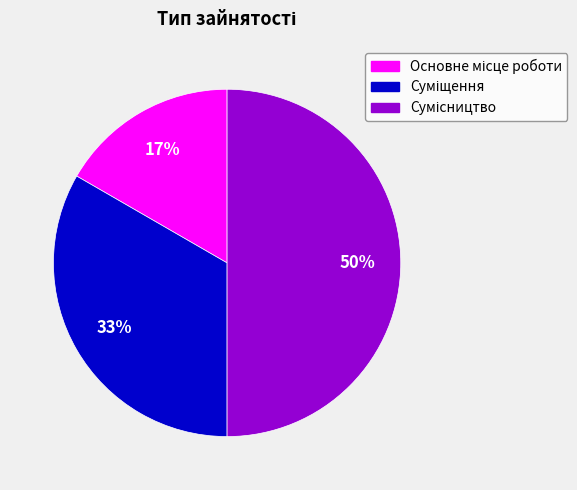

To the nearest percent, what is the average slice percentage?

33%